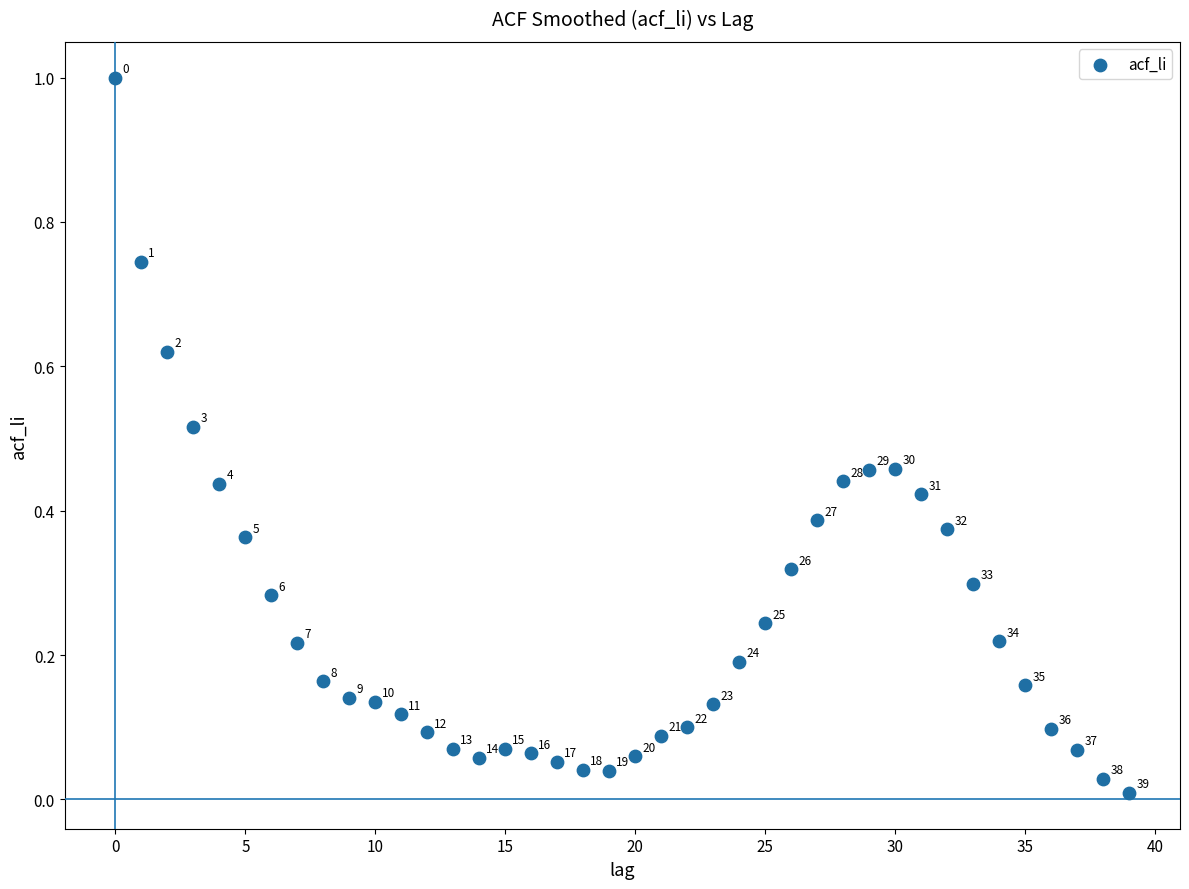

What is the range of Y values (max minus min)?

1.0